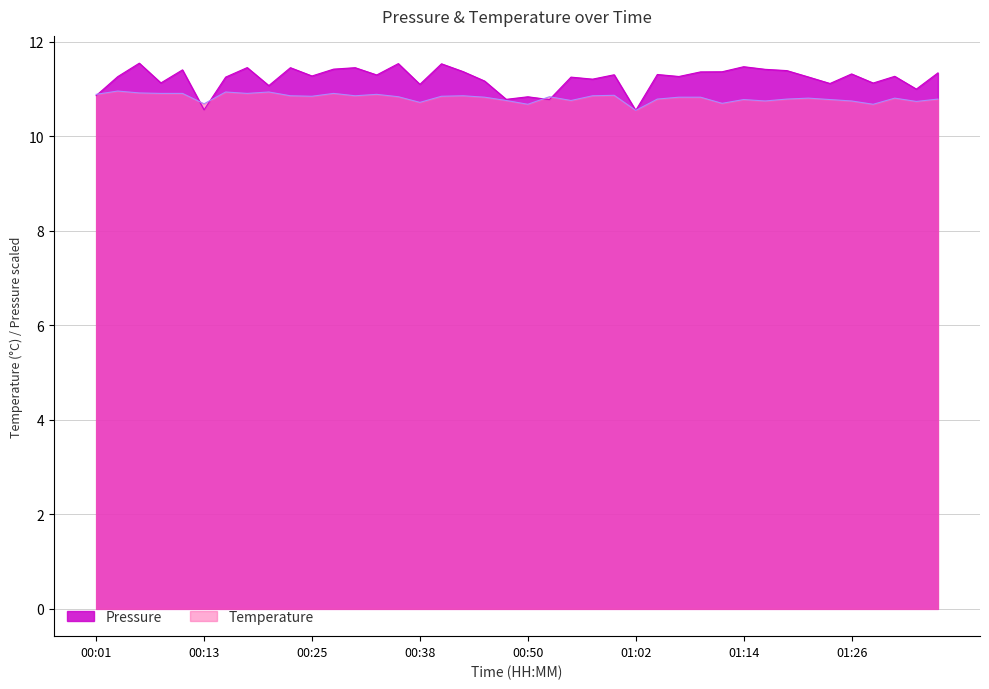

How many interior local peaks does the Pressure series have?

14